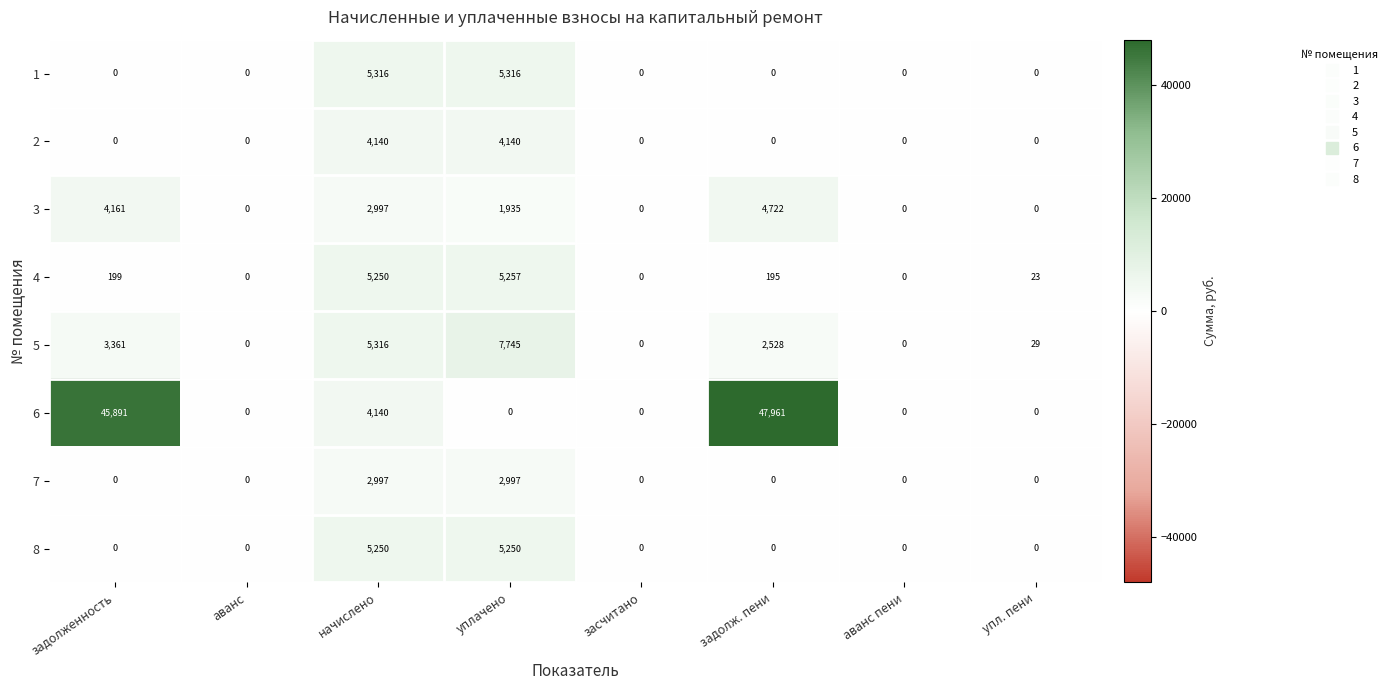

List the series in order of their peak value, highest first.

6, 5, 1, 4, 8, 3, 2, 7